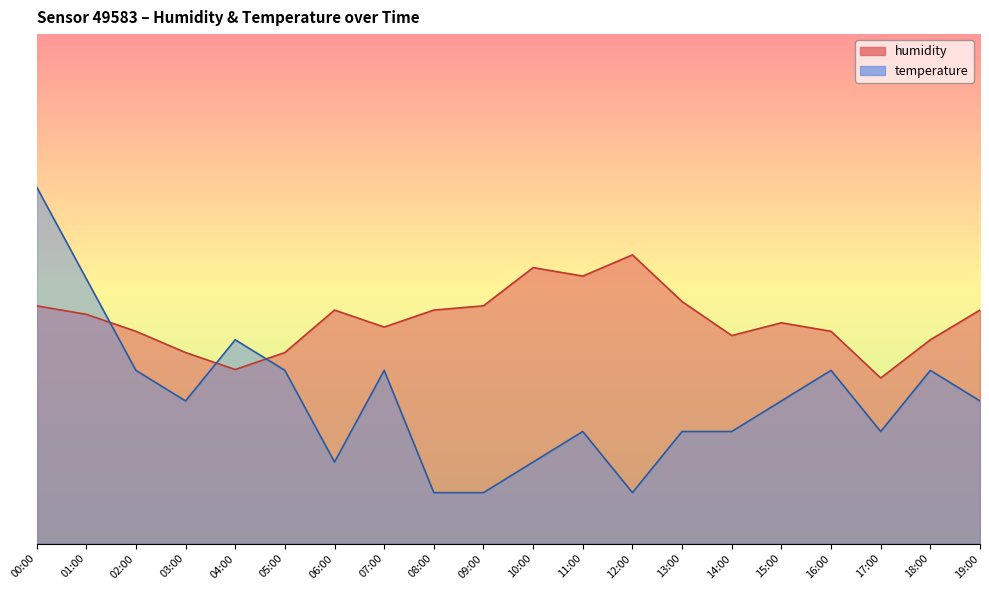

Reading left to right, extract all data points from this chart.

humidity: 00:00=43.6	01:00=43.4	02:00=43.0	03:00=42.5	04:00=42.1	05:00=42.5	06:00=43.5	07:00=43.1	08:00=43.5	09:00=43.6	10:00=44.5	11:00=44.3	12:00=44.8	13:00=43.7	14:00=42.9	15:00=43.2	16:00=43.0	17:00=41.9	18:00=42.8	19:00=43.5
temperature: 00:00=46.4	01:00=44.2	02:00=42.1	03:00=41.4	04:00=42.8	05:00=42.1	06:00=39.9	07:00=42.1	08:00=39.2	09:00=39.2	10:00=39.9	11:00=40.6	12:00=39.2	13:00=40.6	14:00=40.6	15:00=41.4	16:00=42.1	17:00=40.6	18:00=42.1	19:00=41.4